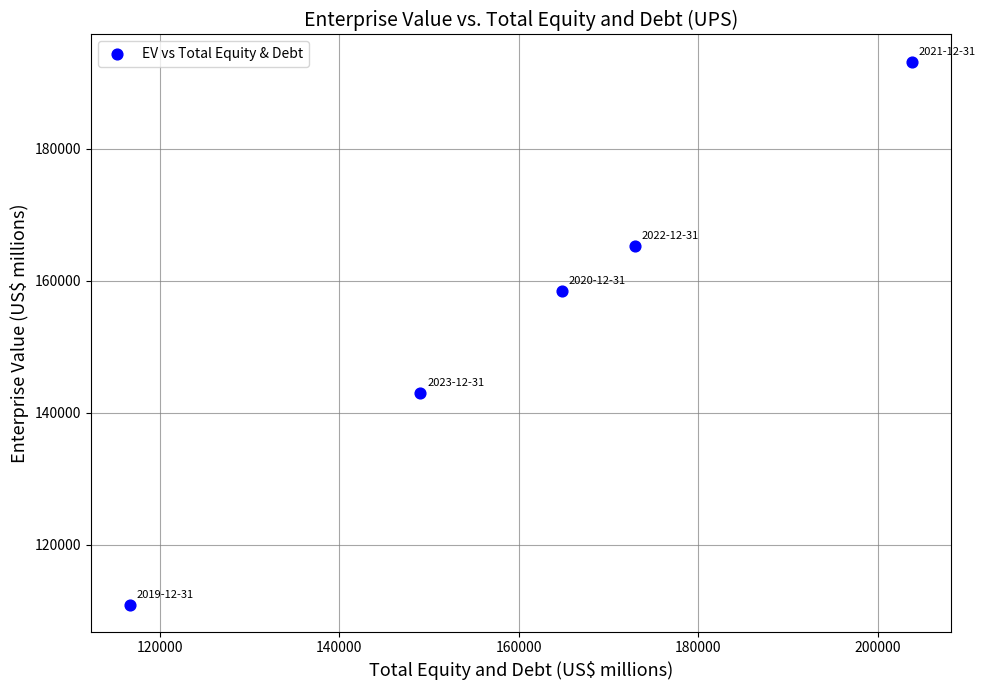

What is the range of X values (max minus min)?

87151